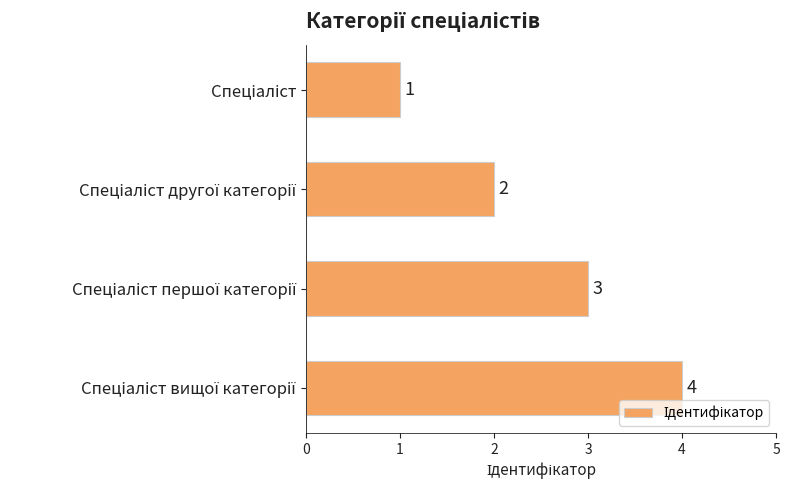

Count the values in the range 2 to 4.

3